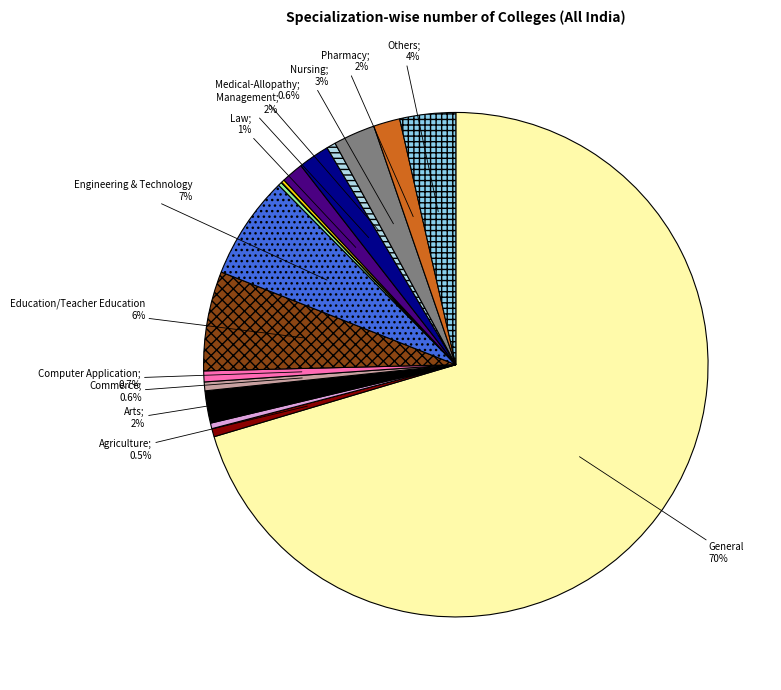

How many segments does this pie chart have?

17